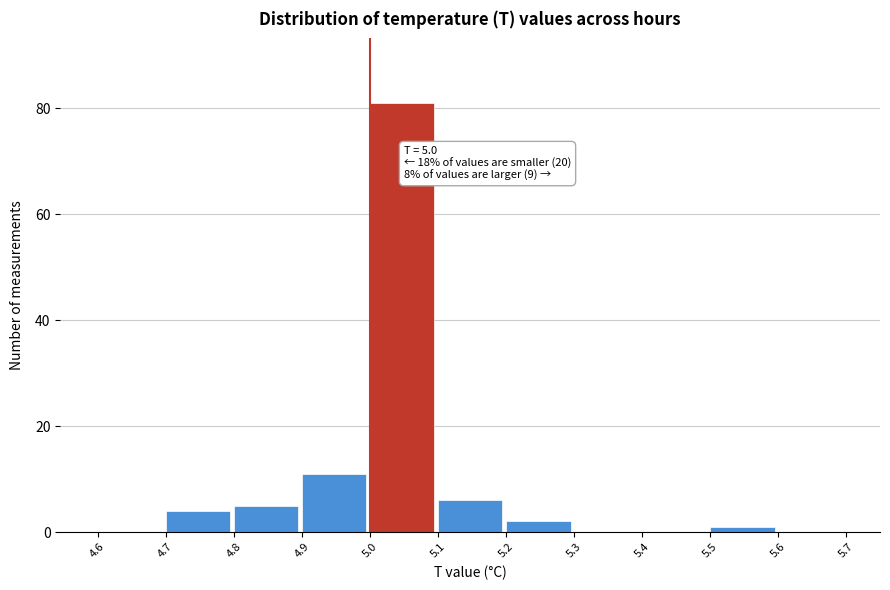

Over which range of the x-axis is the bar tallest?

5.0 to 5.1